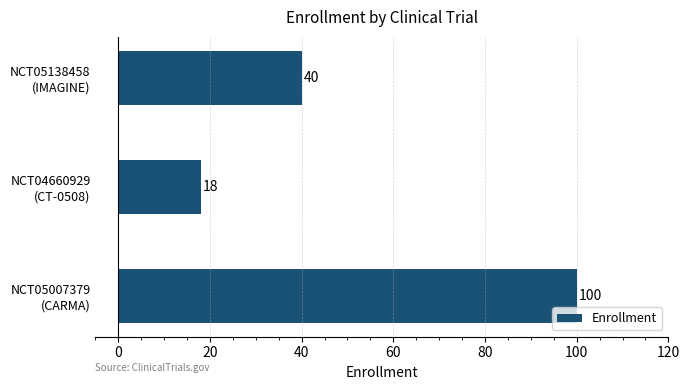

How many distinct data groups are displayed?

1